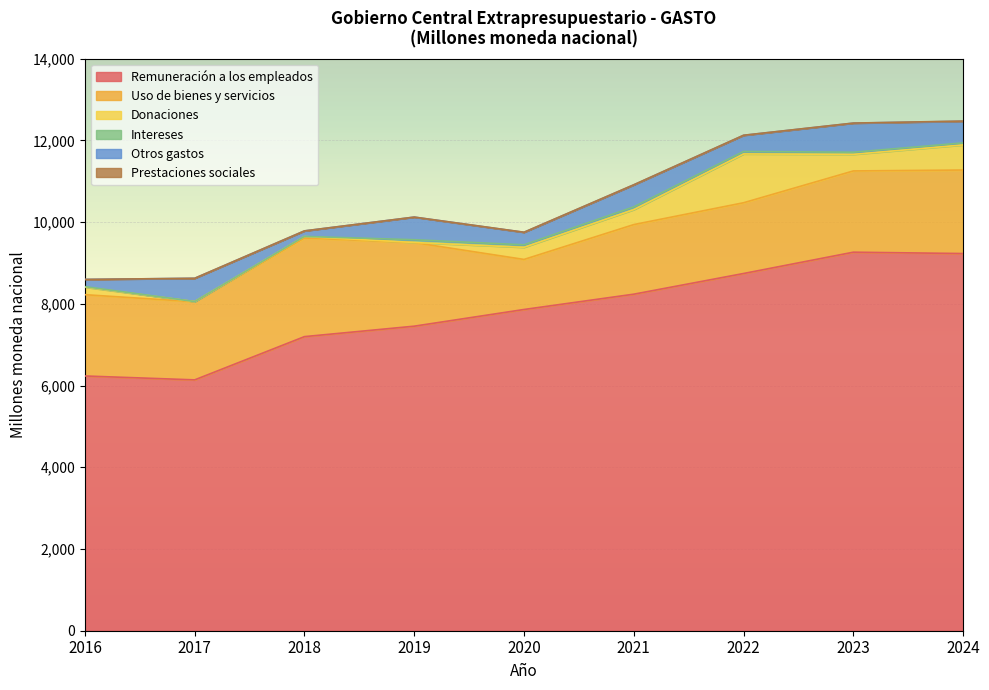

What are all the series names shown in the legend?

Remuneración a los empleados, Uso de bienes y servicios, Donaciones, Intereses, Otros gastos, Prestaciones sociales